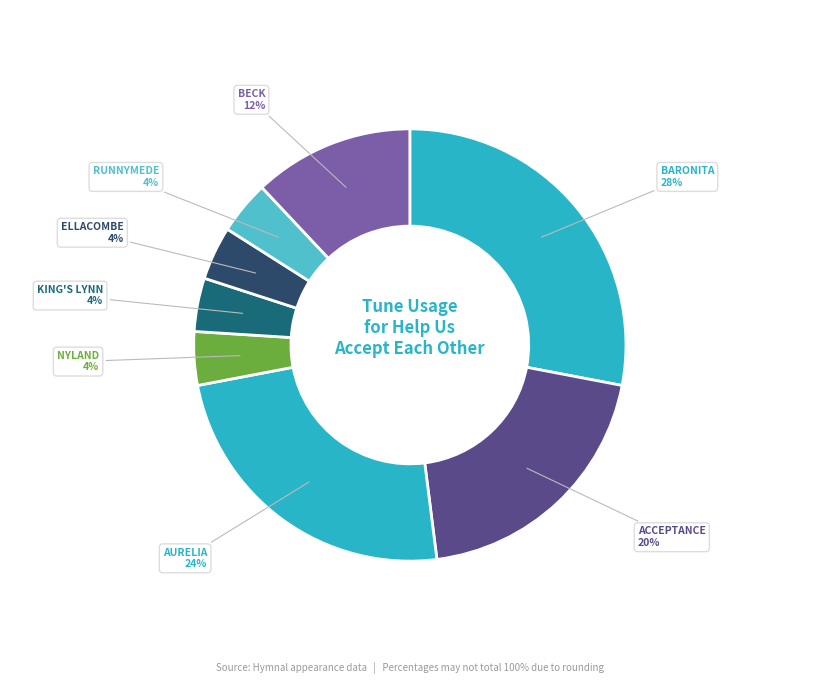

What is the largest slice in the pie chart?

BARONITA